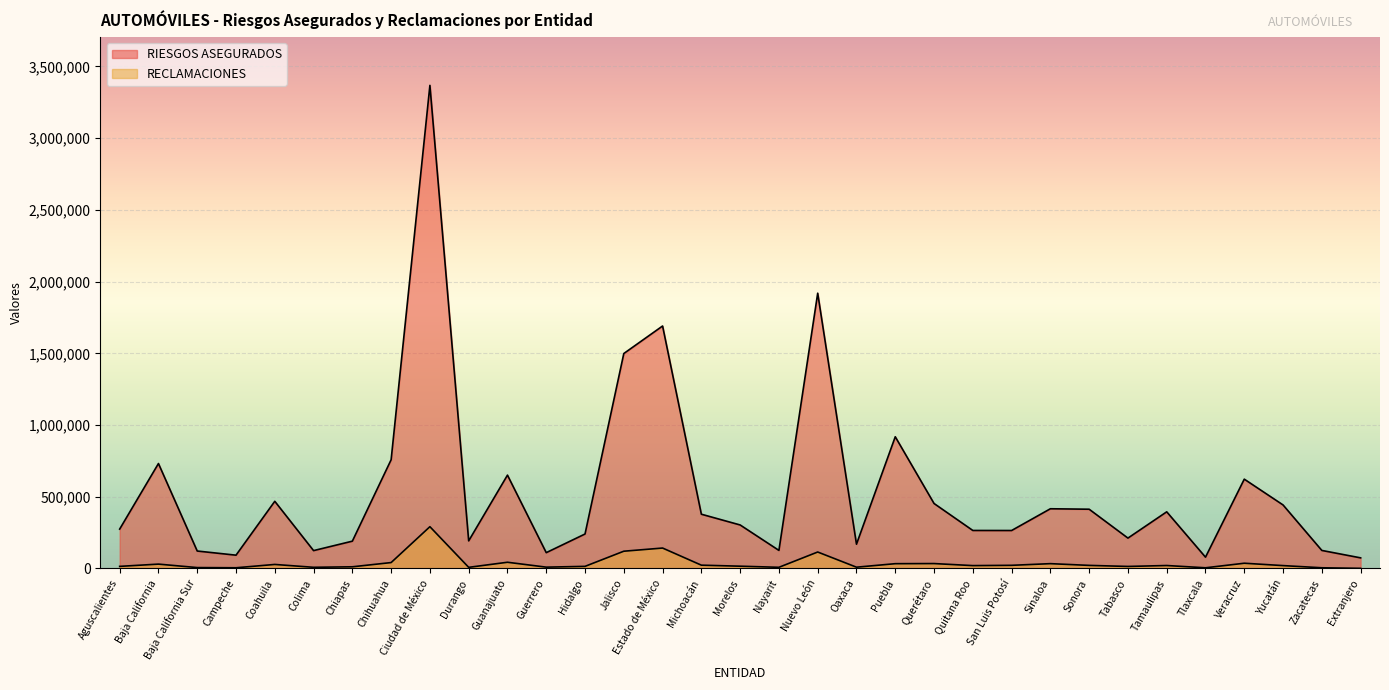

True or false: RIESGOS ASEGURADOS and RECLAMACIONES cross at least once.

False